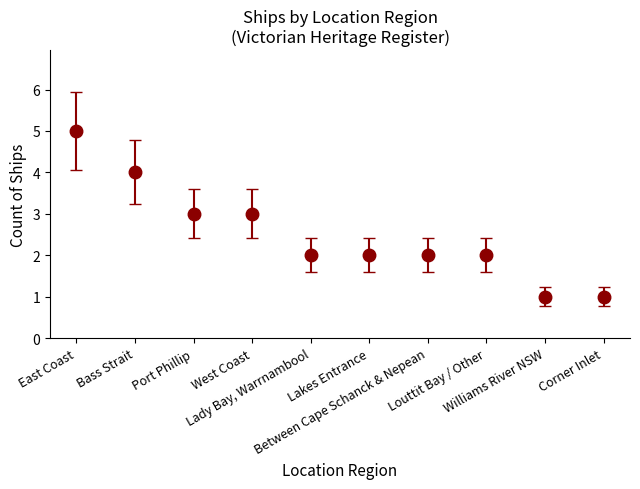

What is the difference between the second highest and second lowest values?

3